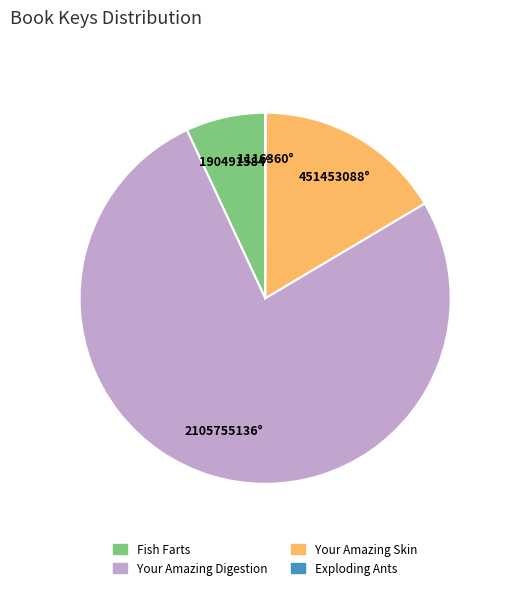

Which has a higher value, Your Amazing Skin or Your Amazing Digestion?

Your Amazing Digestion